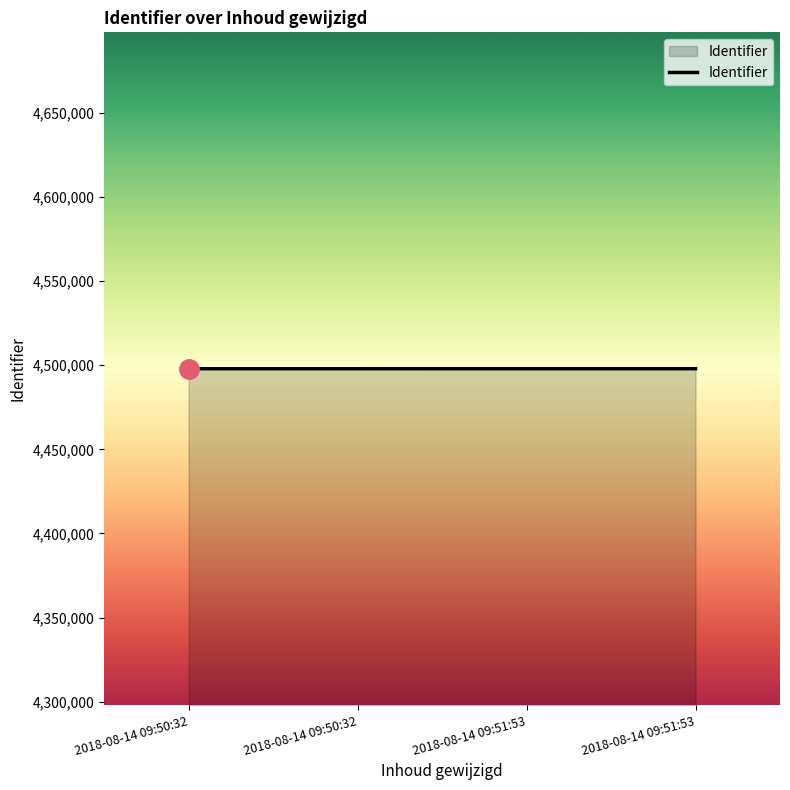

How many values are below 4497966?

2